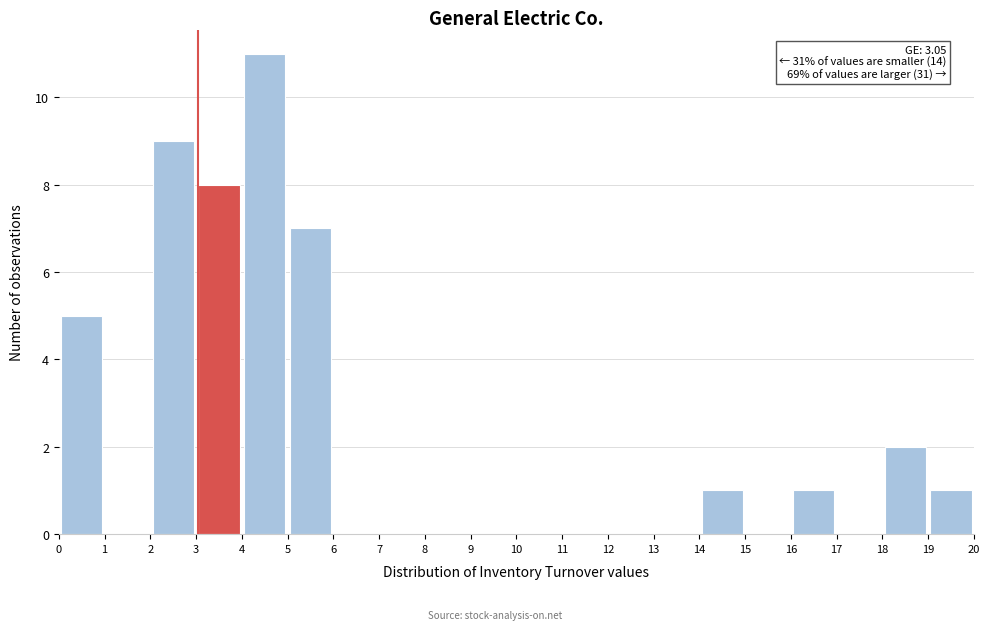

Which range on the x-axis has the tallest bar?

4 to 5